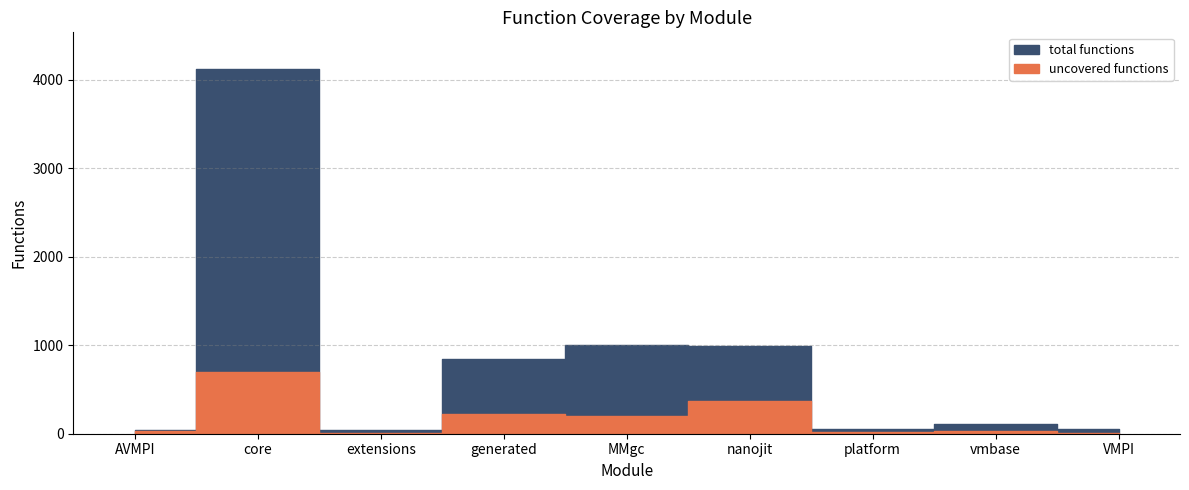

How many values in the uncovered functions series are below 32?

4